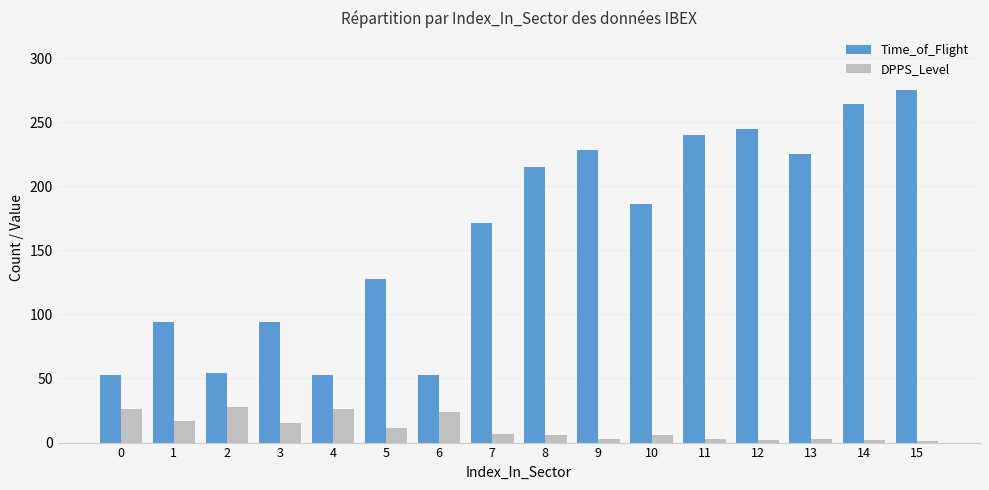

What is the spread (max minus min) of values at 12?

243